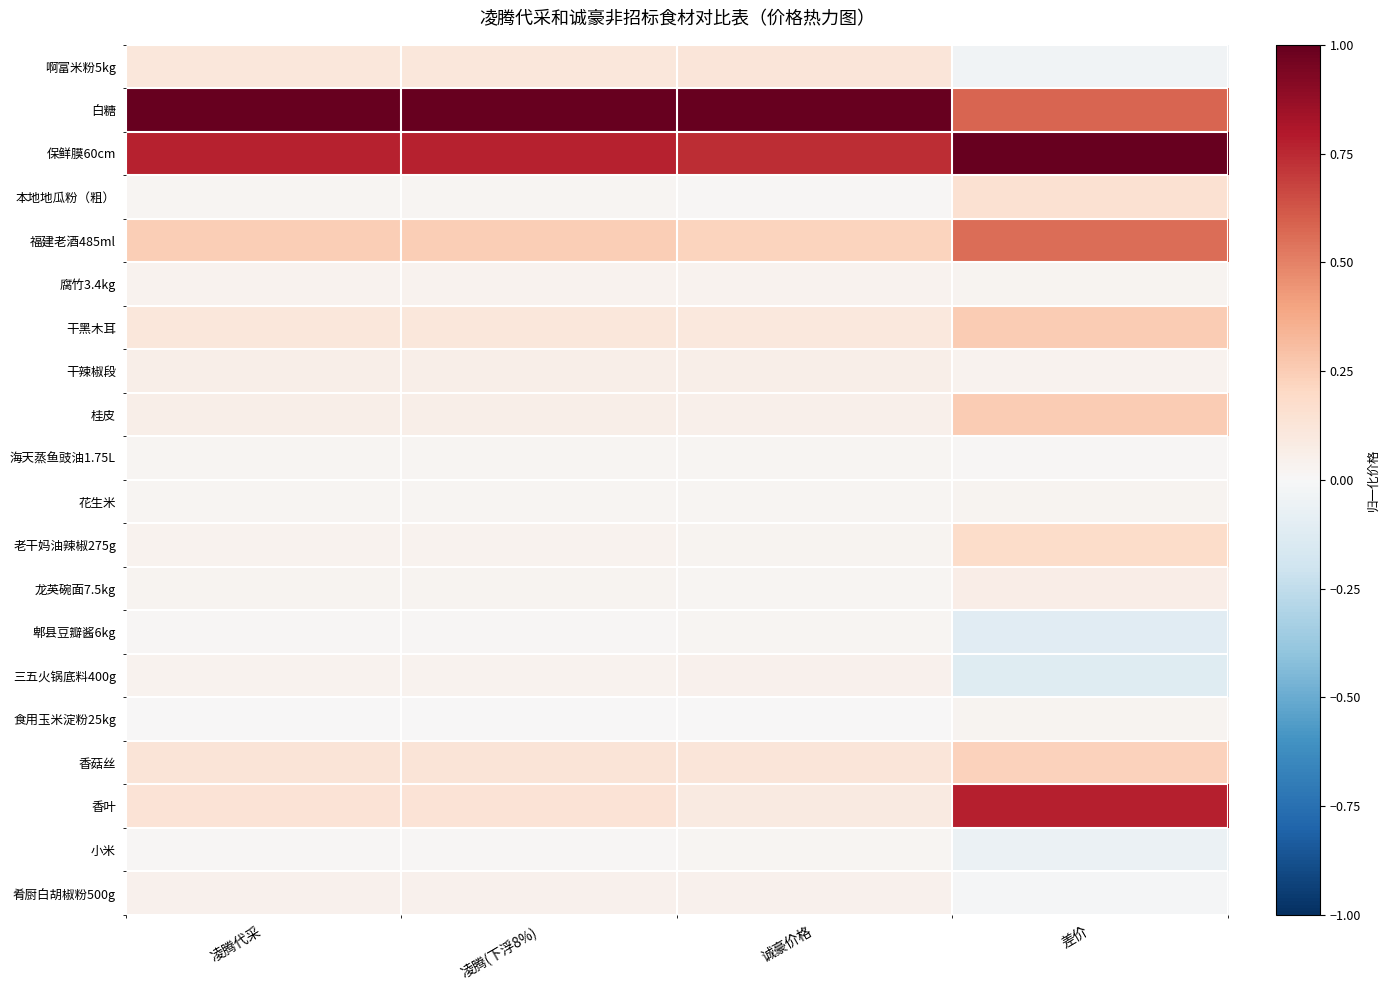

What is the difference between the highest and lowest values at 凌腾(下浮8%)?

1.0